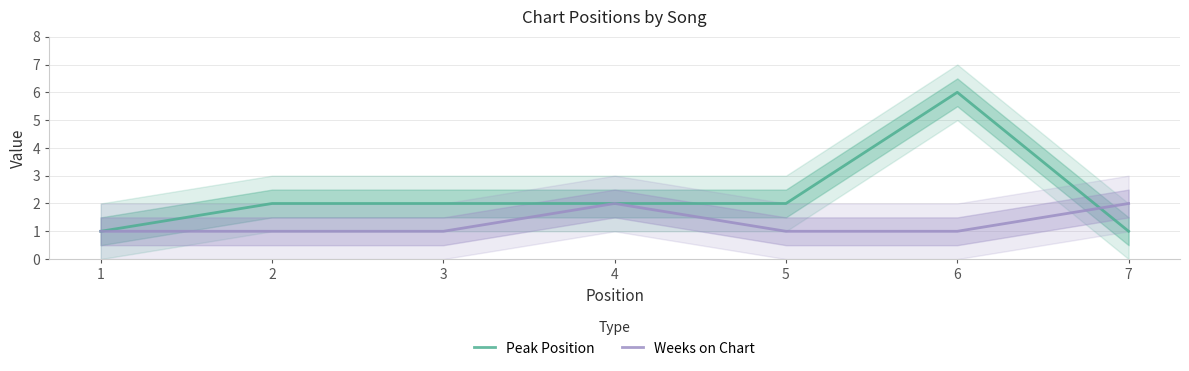

After their last crossing, which series has the higher values: Weeks on Chart or Peak Position?

Weeks on Chart